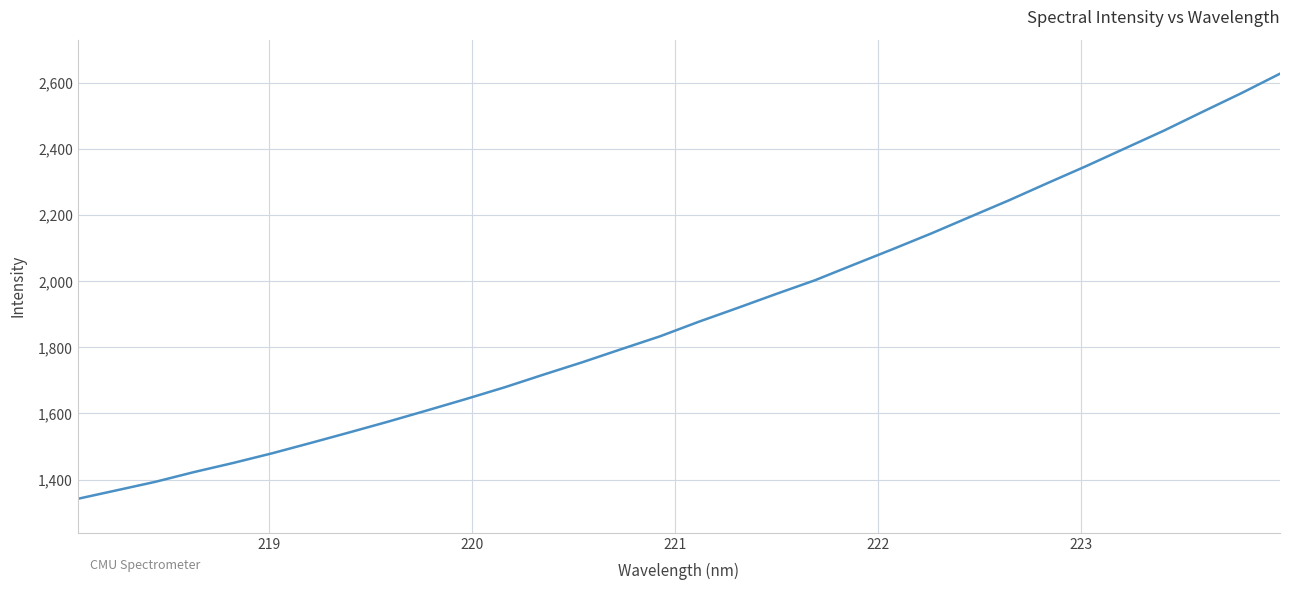

What is the smallest value displayed?

1341.7